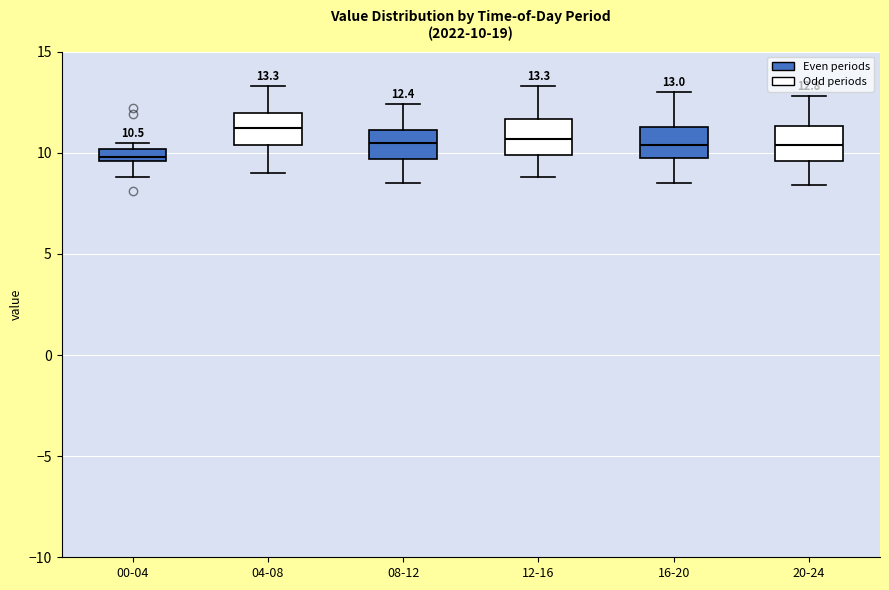

Which box's median line is the highest?

04-08